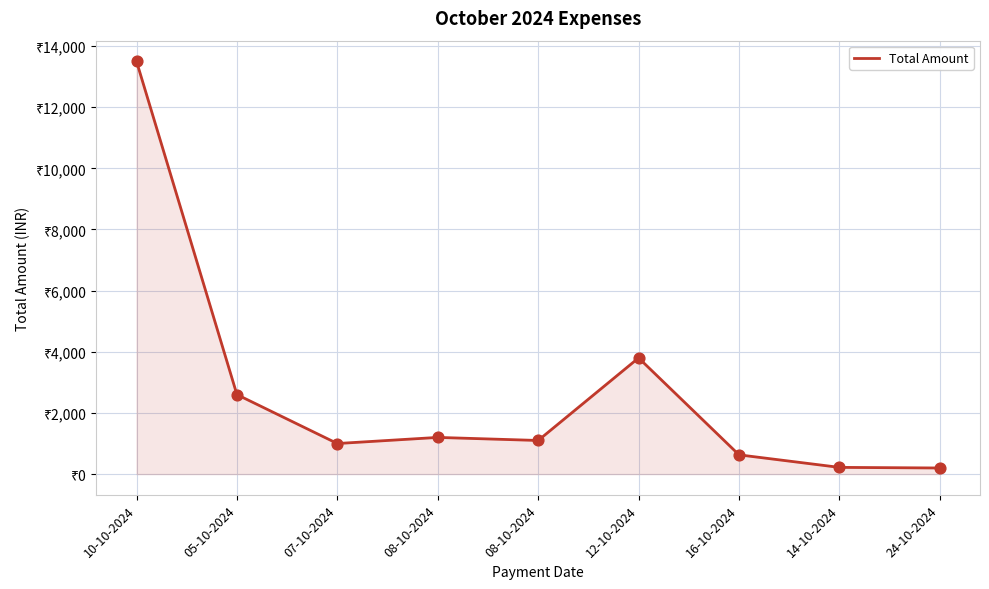

Which has a higher value, 08-10-2024 or 24-10-2024?

08-10-2024